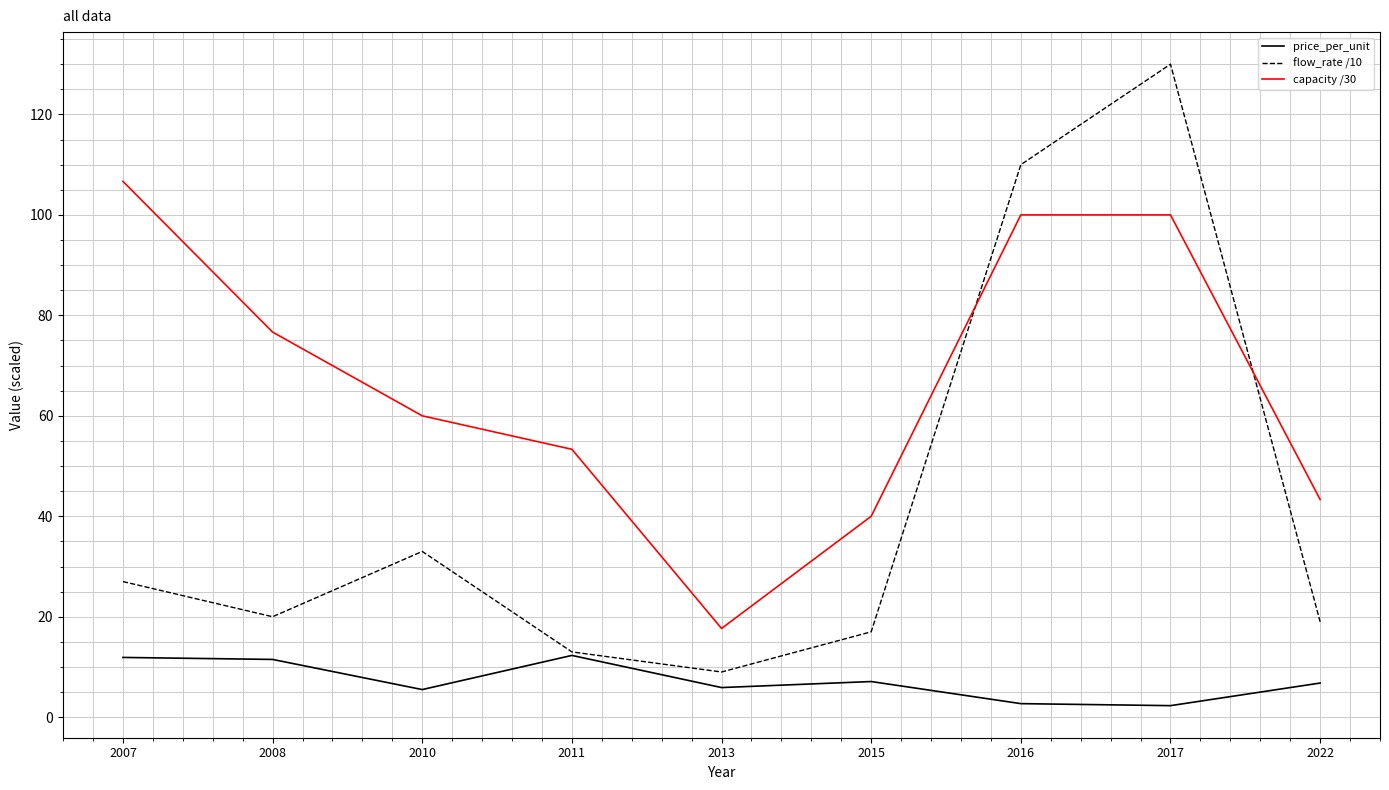

At which category does the chart reach its peak across all series?

2017